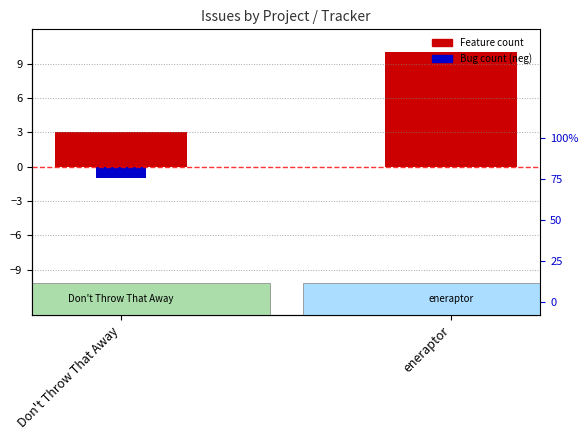

Is the value of Bug at Don't Throw That Away greater than the value of Feature at eneraptor?

No